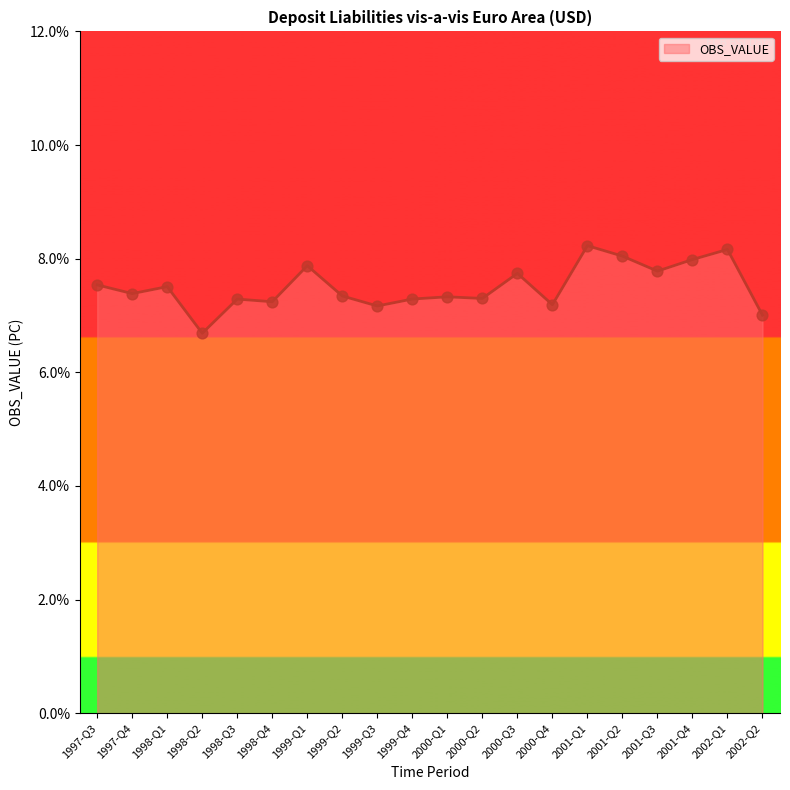

Between 2002-Q1 and 2000-Q4, which is larger?

2002-Q1